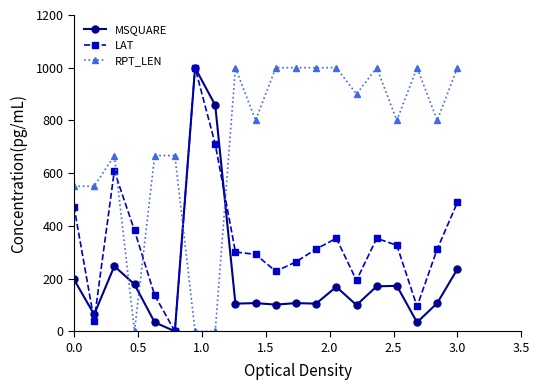

True or false: MSQUARE has more than 2 interior local peaks.

True